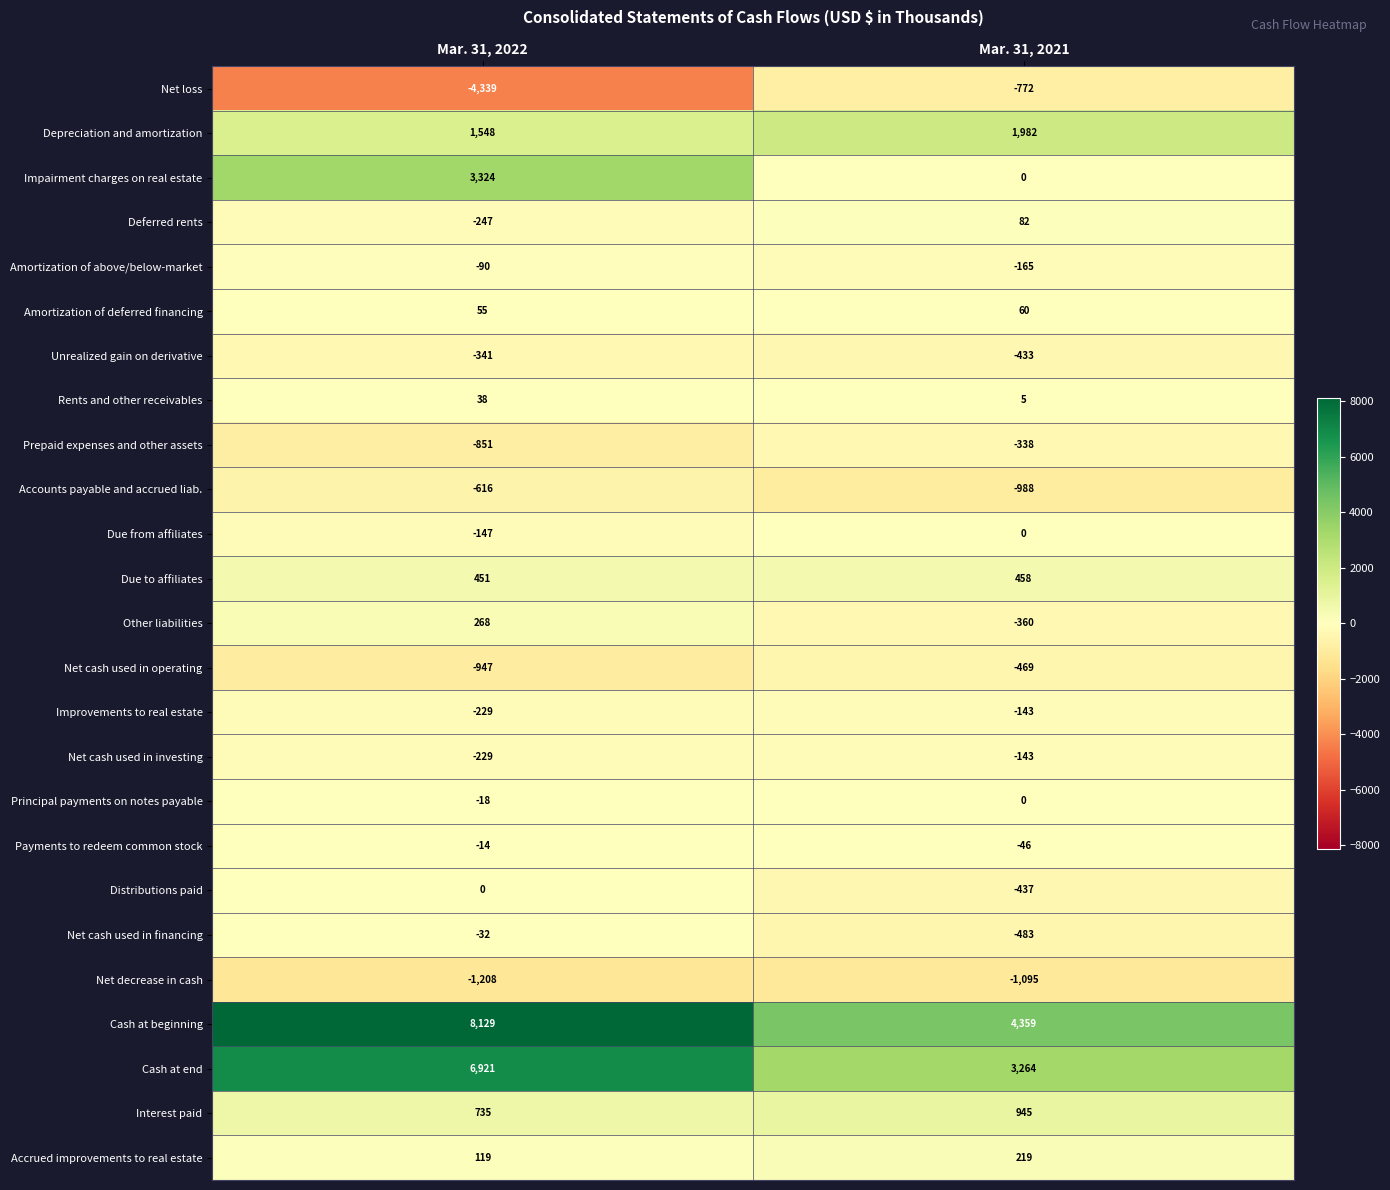

How many data points does each series have?

2